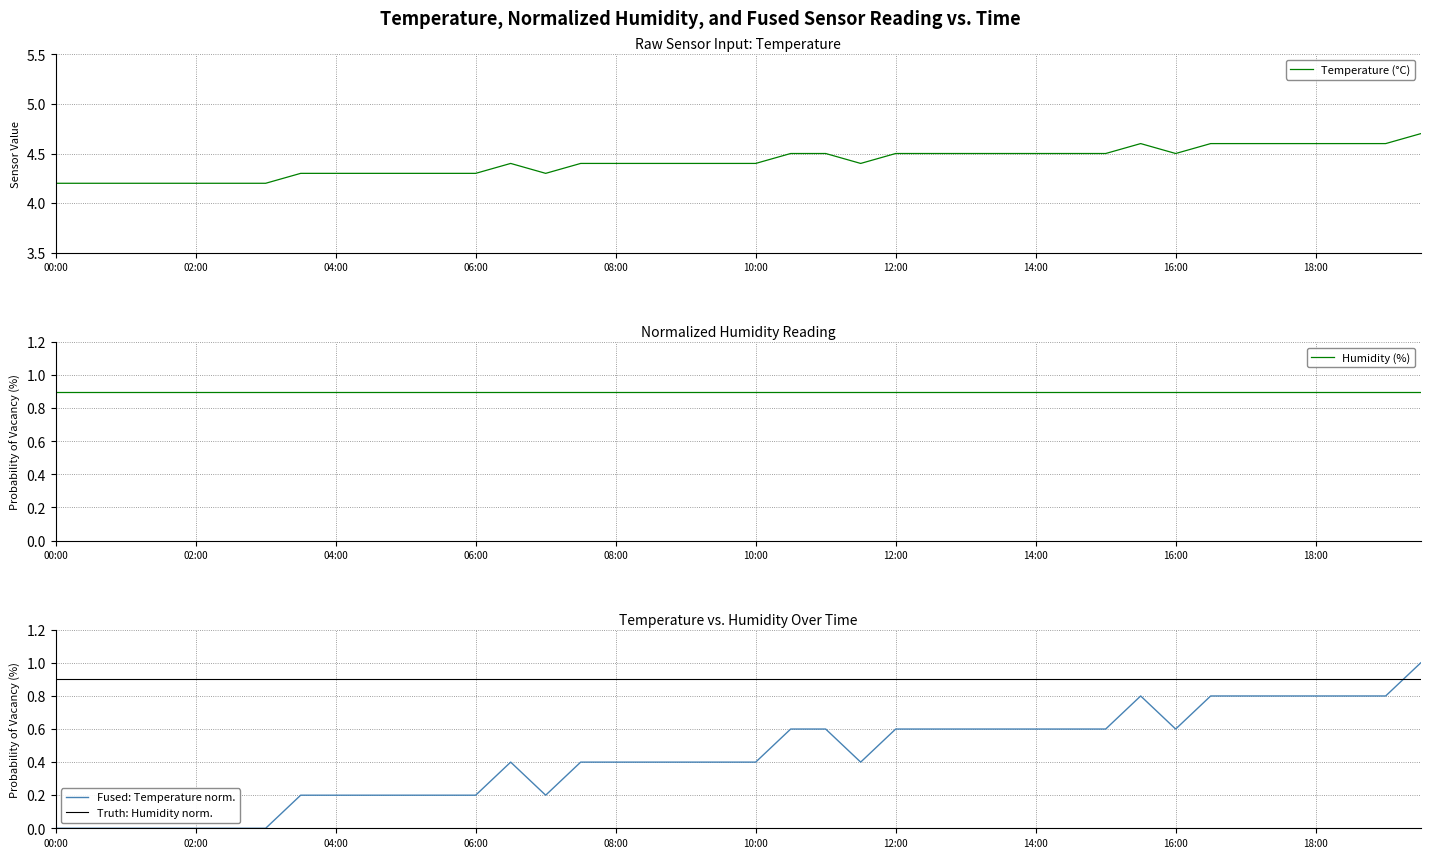

Between 35 and 18, which is larger?

35